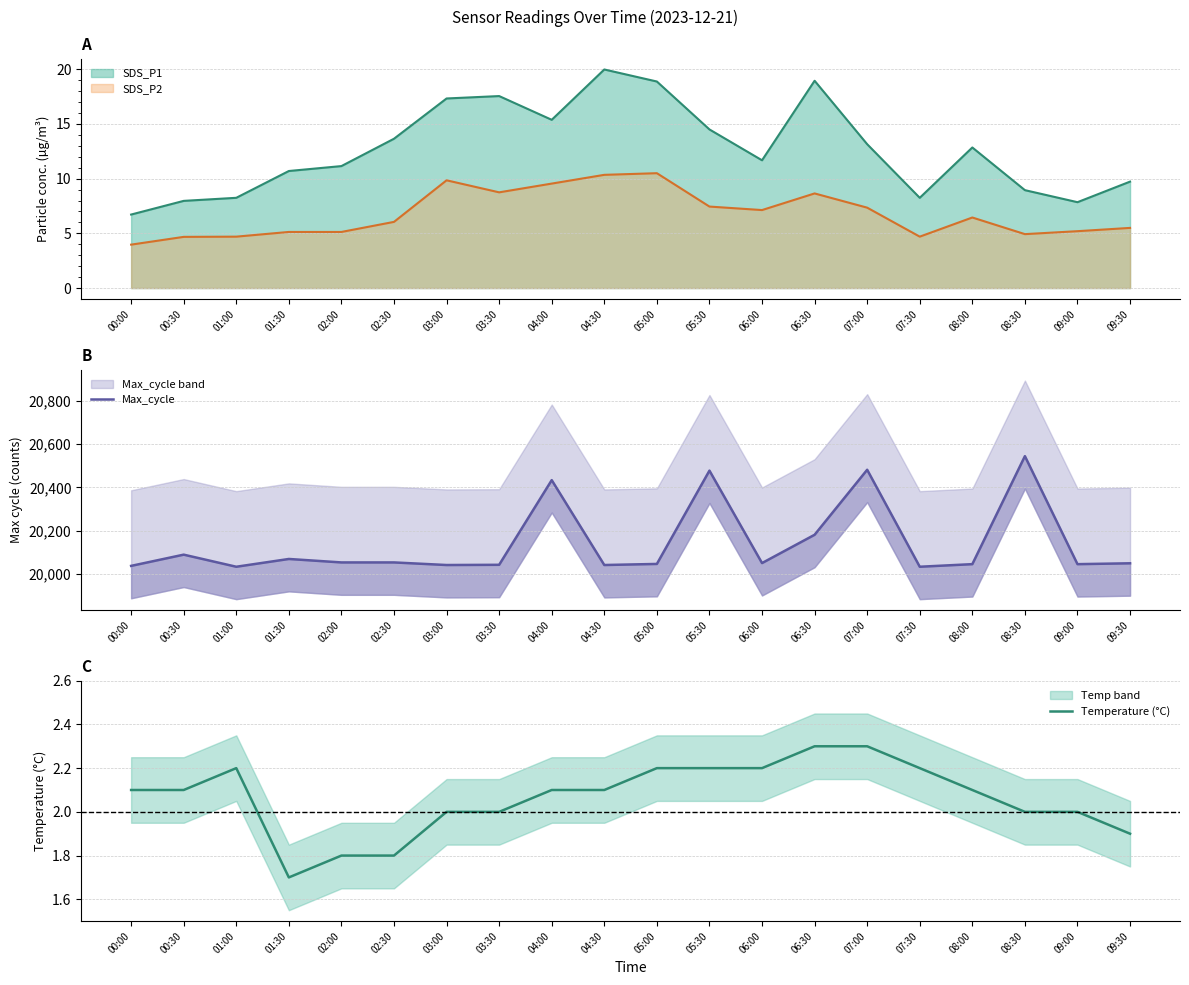

What position from the left is 04:00?

9